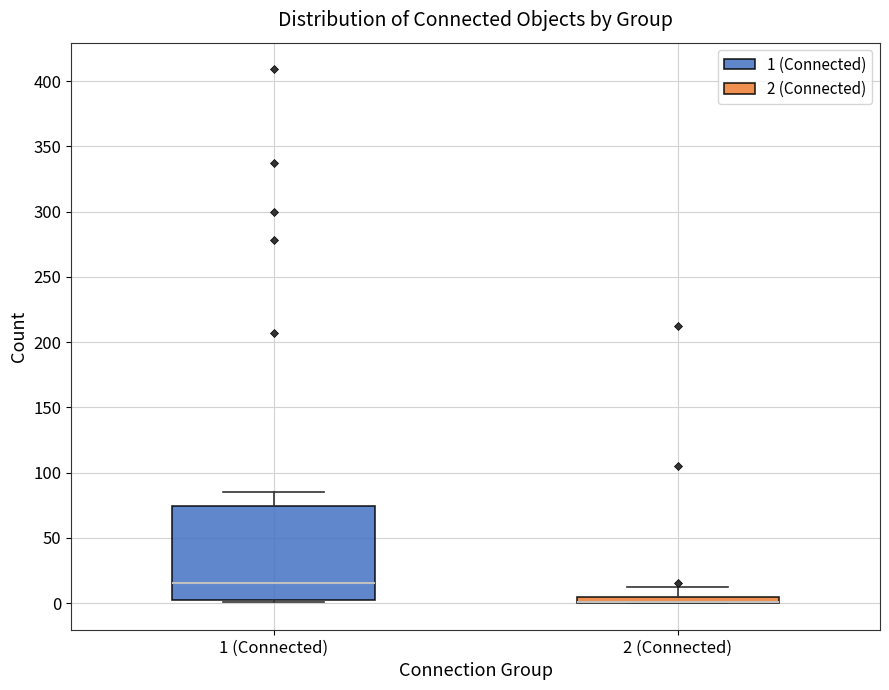

Which box is the tallest, from its lower edge to its upper edge?

1 (Connected)